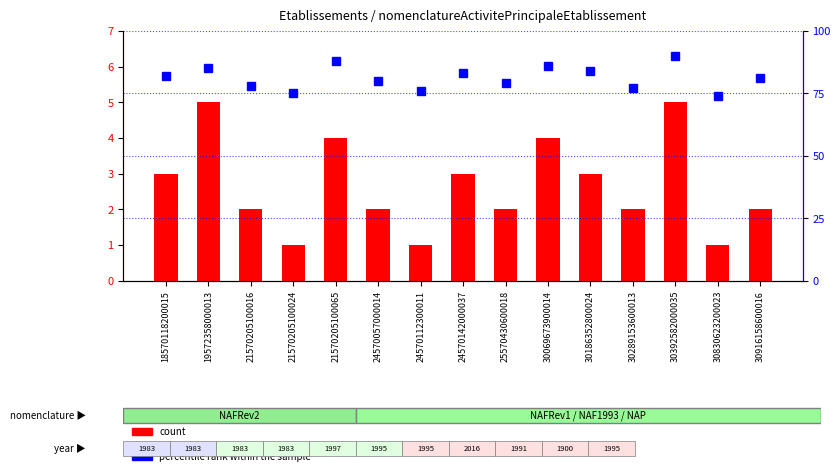

Rank the series by their average value, from highest to lowest.

percentile rank within the sample, count